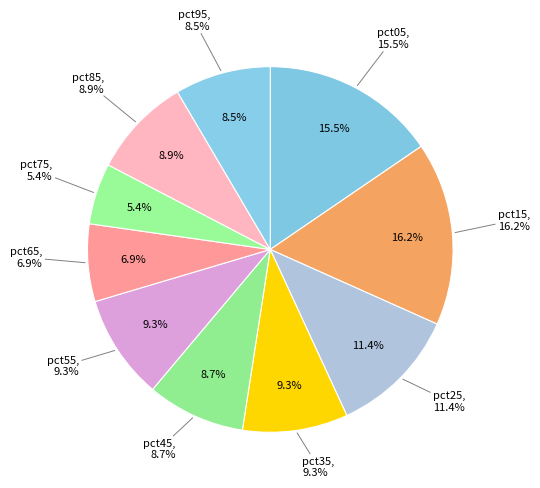

To the nearest percent, what is the difference between the pct95 and pct25 slice percentages?

3%